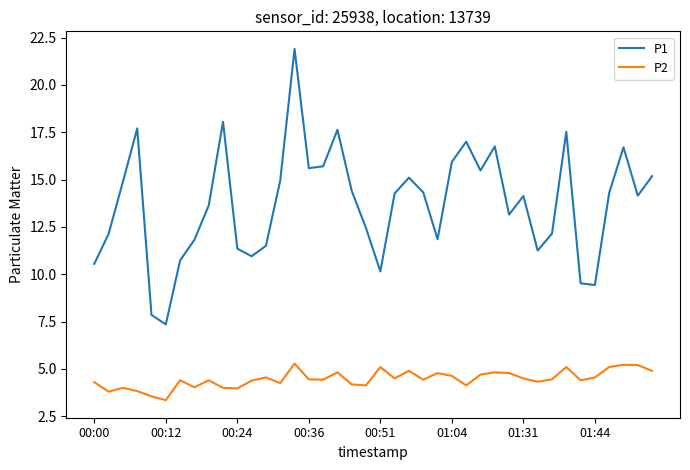

Which series has the widest spread of values?

P1